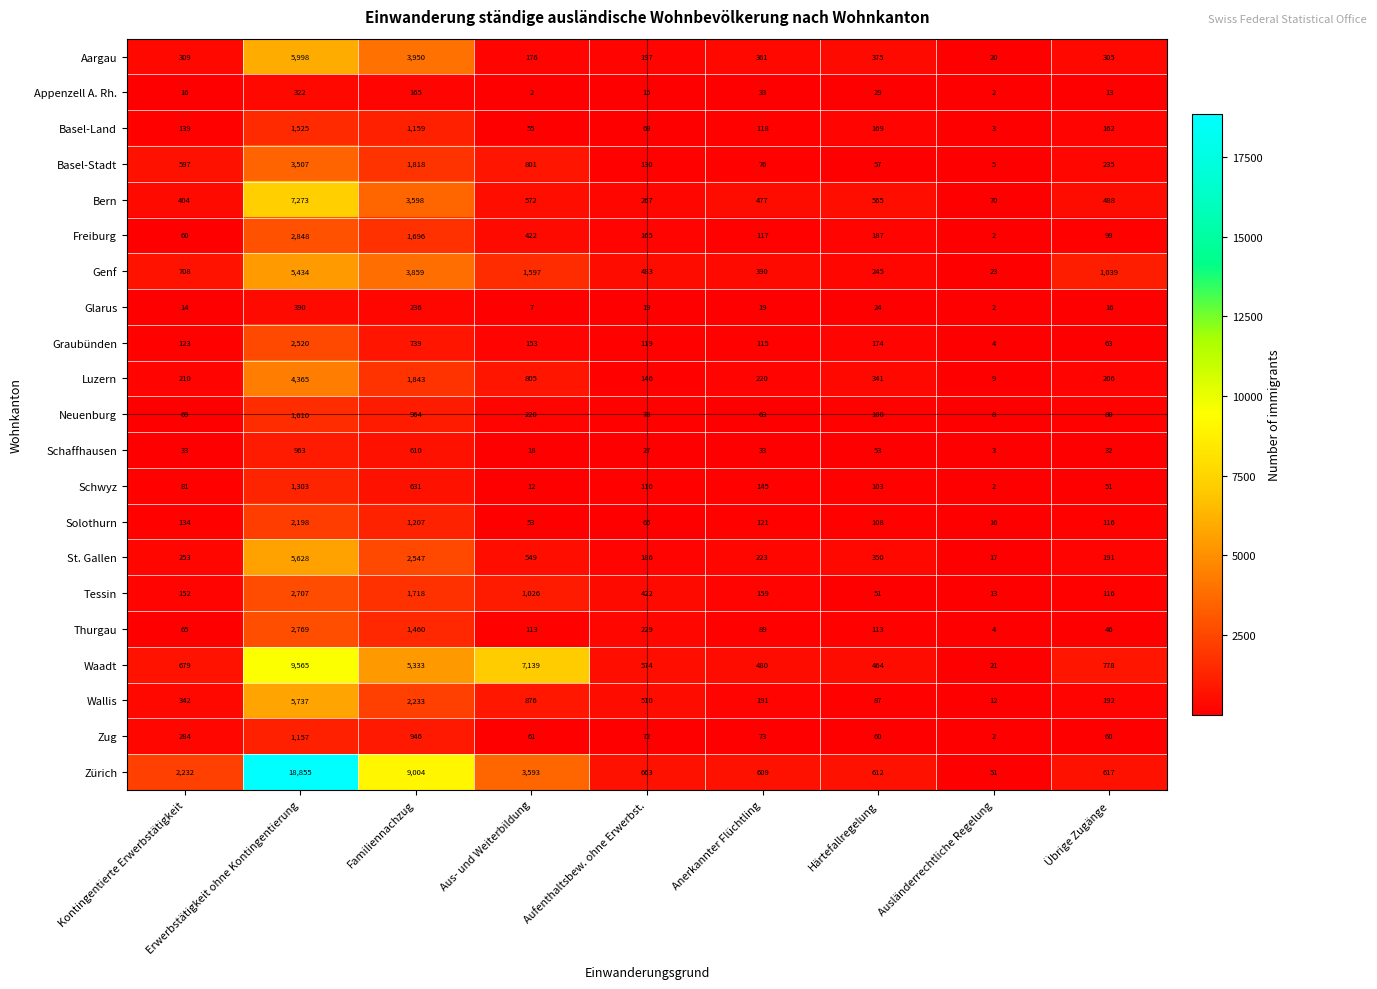

Which series has the largest total across all categories?

Zürich